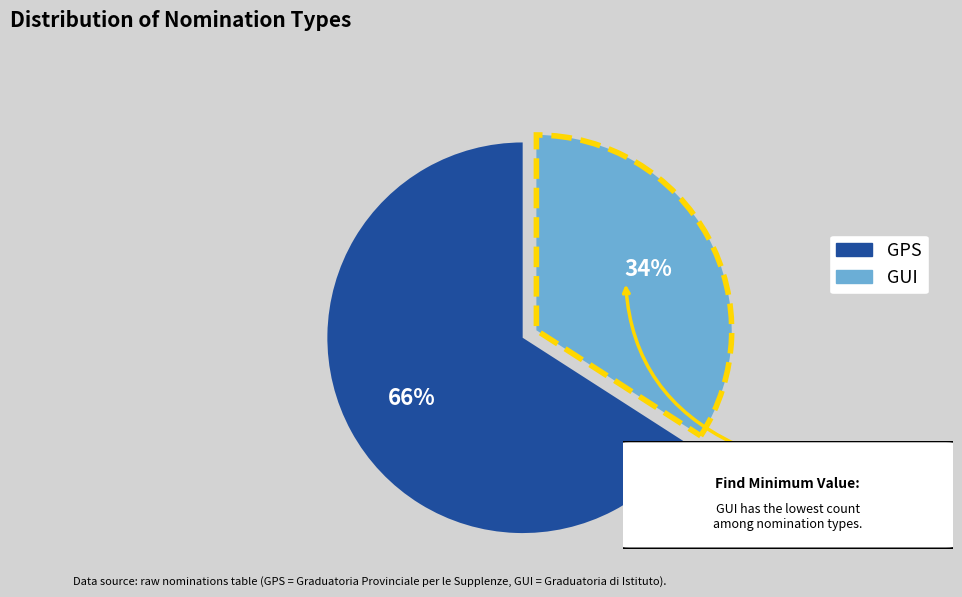

To the nearest percent, what is the difference between the largest and smallest slice percentages?

32%